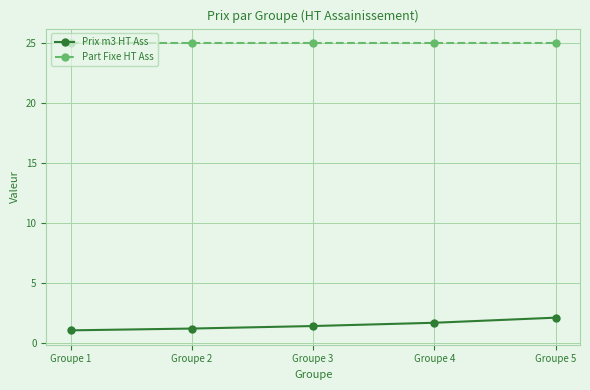

How many distinct data groups are displayed?

2